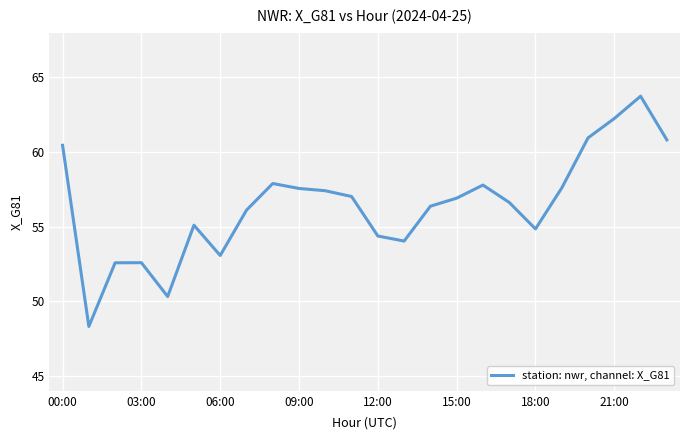

True or false: the data has more than 1 interior local peaks.

True